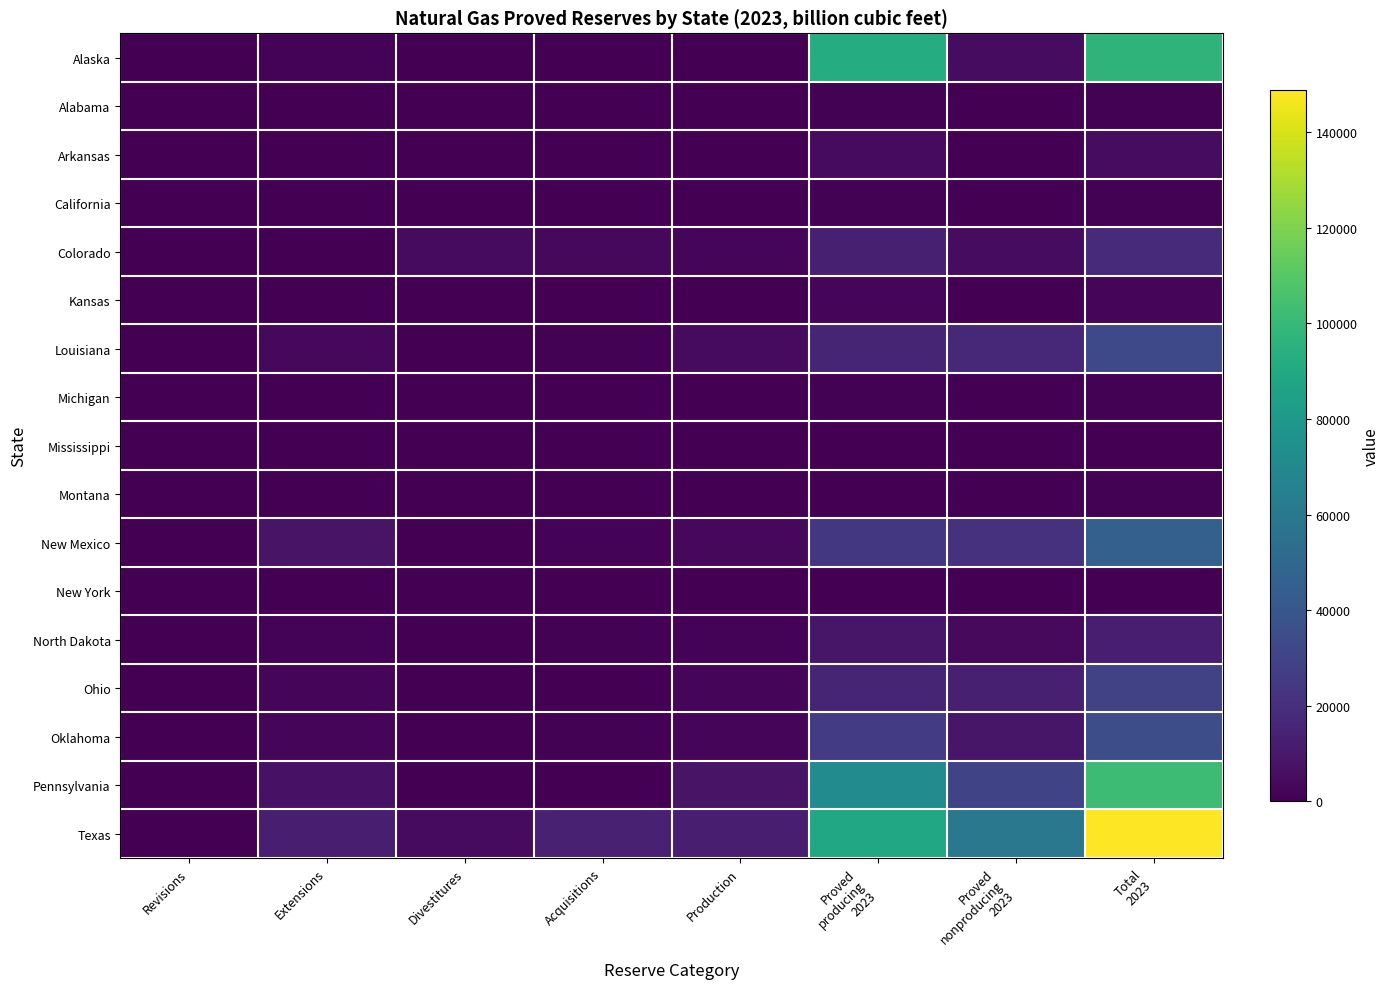

Reading left to right, what are all the values shown in this chart?

Alaska: Revisions=0	Extensions=1443	Divestitures=0	Acquisitions=0	Production=375	Proved
producing
2023=92074	Proved
nonproducing
2023=4704	Total
2023=96779
Alabama: Revisions=0	Extensions=3	Divestitures=0	Acquisitions=0	Production=87	Proved
producing
2023=874	Proved
nonproducing
2023=111	Total
2023=984
Arkansas: Revisions=0	Extensions=1	Divestitures=0	Acquisitions=0	Production=393	Proved
producing
2023=4456	Proved
nonproducing
2023=224	Total
2023=4679
California: Revisions=17	Extensions=19	Divestitures=0	Acquisitions=0	Production=100	Proved
producing
2023=843	Proved
nonproducing
2023=163	Total
2023=1006
Colorado: Revisions=0	Extensions=298	Divestitures=4547	Acquisitions=3345	Production=1821	Proved
producing
2023=13319	Proved
nonproducing
2023=4685	Total
2023=18003
Kansas: Revisions=0	Extensions=0	Divestitures=3	Acquisitions=1	Production=137	Proved
producing
2023=2738	Proved
nonproducing
2023=104	Total
2023=2842
Louisiana: Revisions=0	Extensions=2928	Divestitures=155	Acquisitions=723	Production=4350	Proved
producing
2023=15523	Proved
nonproducing
2023=17056	Total
2023=32579
Michigan: Revisions=0	Extensions=3	Divestitures=0	Acquisitions=32	Production=70	Proved
producing
2023=1114	Proved
nonproducing
2023=5	Total
2023=1119
Mississippi: Revisions=0	Extensions=0	Divestitures=0	Acquisitions=11	Production=28	Proved
producing
2023=129	Proved
nonproducing
2023=39	Total
2023=169
Montana: Revisions=75	Extensions=26	Divestitures=0	Acquisitions=14	Production=45	Proved
producing
2023=463	Proved
nonproducing
2023=231	Total
2023=694
New Mexico: Revisions=0	Extensions=7611	Divestitures=369	Acquisitions=1223	Production=3165	Proved
producing
2023=24016	Proved
nonproducing
2023=21416	Total
2023=45432
New York: Revisions=22	Extensions=0	Divestitures=0	Acquisitions=0	Production=8	Proved
producing
2023=101	Proved
nonproducing
2023=0	Total
2023=101
North Dakota: Revisions=0	Extensions=1172	Divestitures=452	Acquisitions=689	Production=1166	Proved
producing
2023=9163	Proved
nonproducing
2023=3567	Total
2023=12730
Ohio: Revisions=0	Extensions=1962	Divestitures=114	Acquisitions=199	Production=2196	Proved
producing
2023=15624	Proved
nonproducing
2023=12948	Total
2023=28571
Oklahoma: Revisions=0	Extensions=2439	Divestitures=140	Acquisitions=926	Production=2856	Proved
producing
2023=25695	Proved
nonproducing
2023=9301	Total
2023=34996
Pennsylvania: Revisions=0	Extensions=7186	Divestitures=430	Acquisitions=82	Production=7580	Proved
producing
2023=71662	Proved
nonproducing
2023=30462	Total
2023=102123
Texas: Revisions=0	Extensions=12215	Divestitures=4524	Acquisitions=13421	Production=12240	Proved
producing
2023=89172	Proved
nonproducing
2023=59682	Total
2023=148854